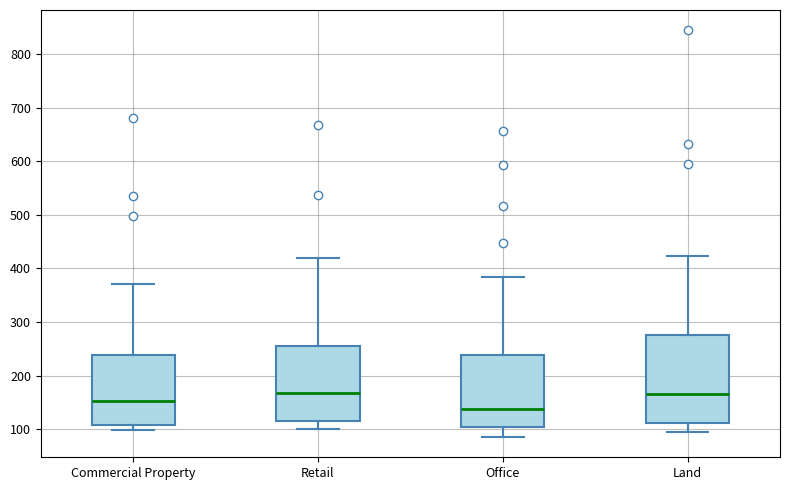

Comparing the boxes themselves (not the whiskers), which one is the tallest?

Land